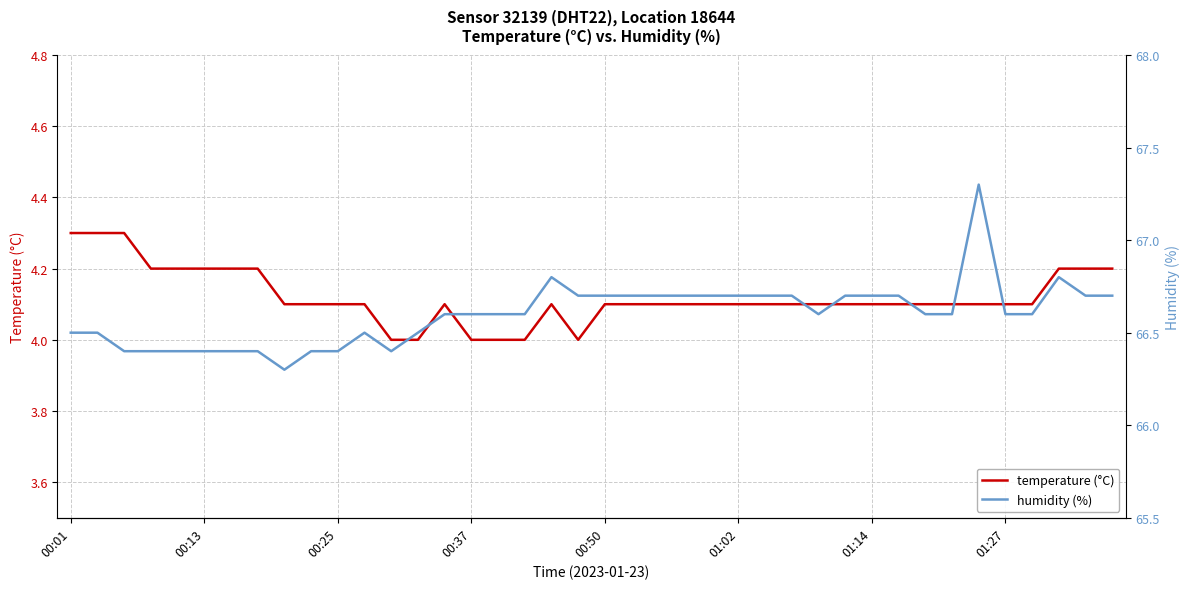

What is the lowest value of the temperature (°C) series?

4.0